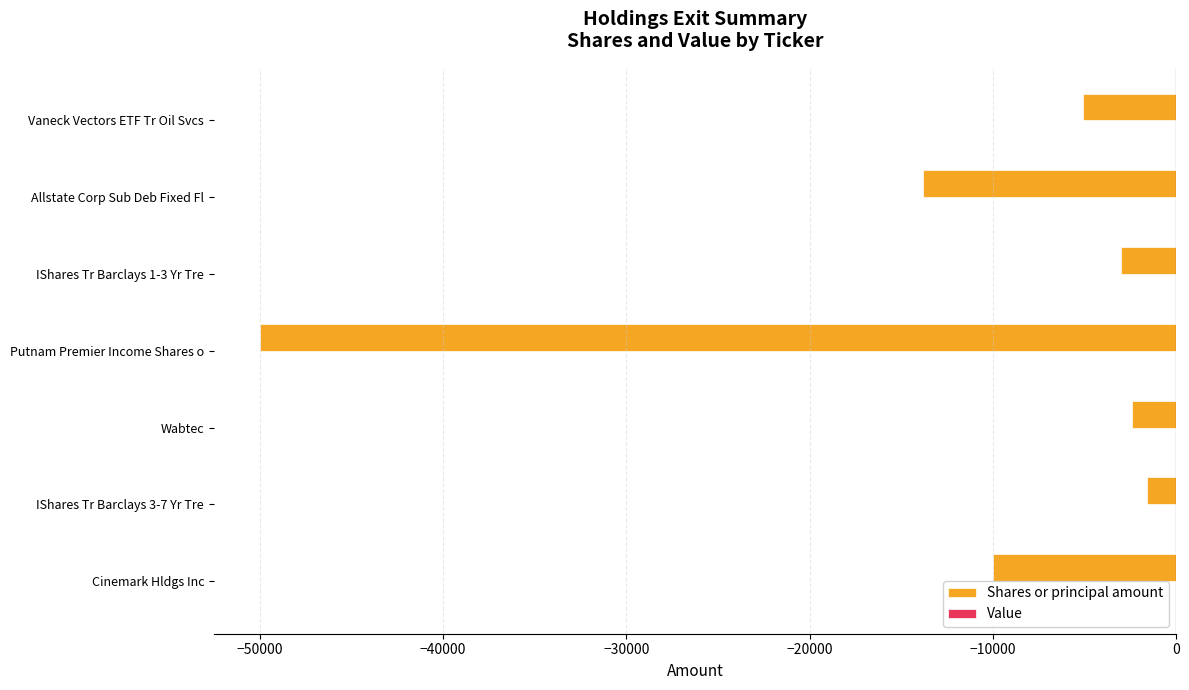

Reading top to bottom, list all the values displayed in this chart.

-5054	-13800	-3000	-50000	-2394	-1590	-10000